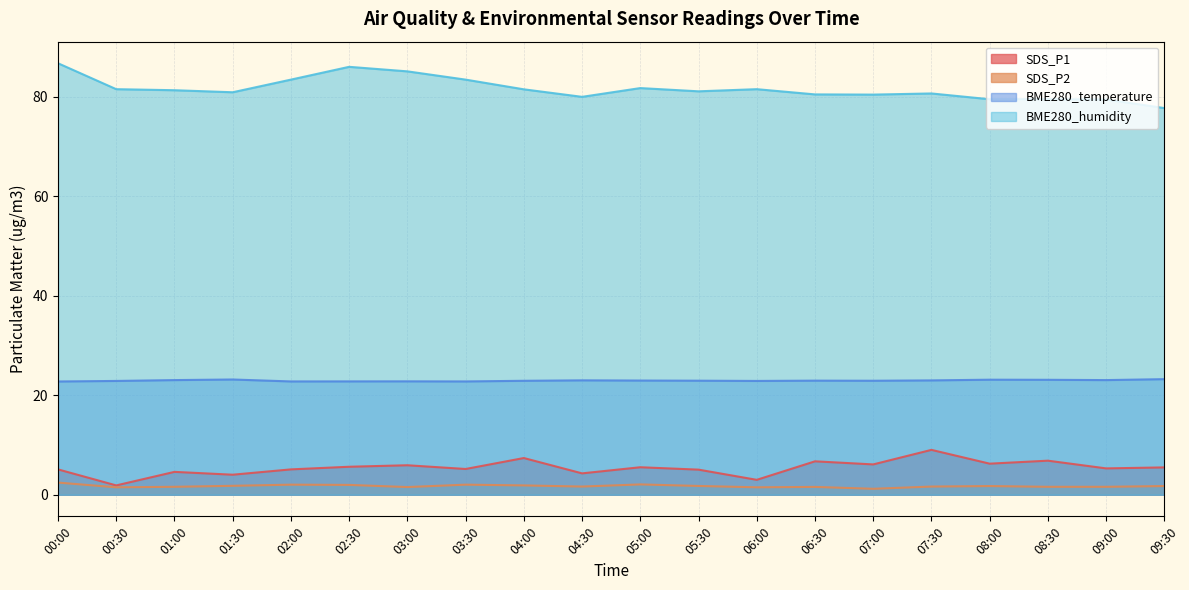

Between 06:00 and 09:00, which series saw the biggest shift?

SDS_P1